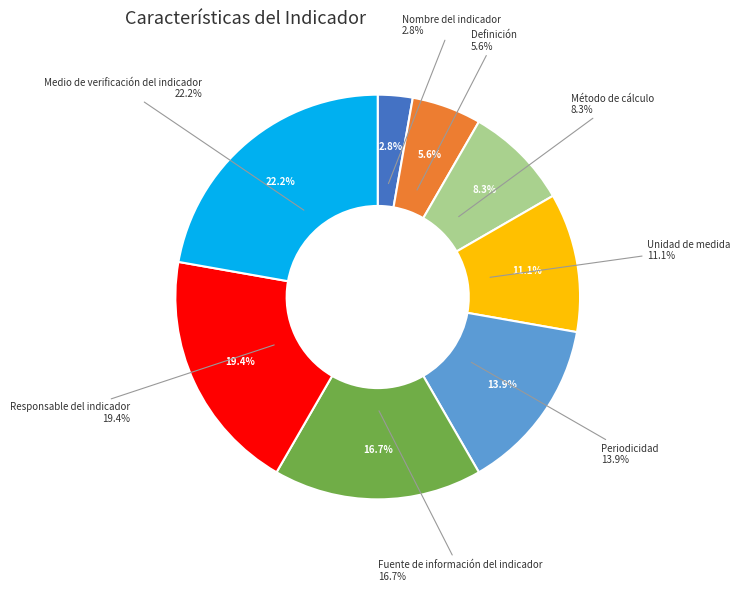

How many slices are in this pie chart?

8